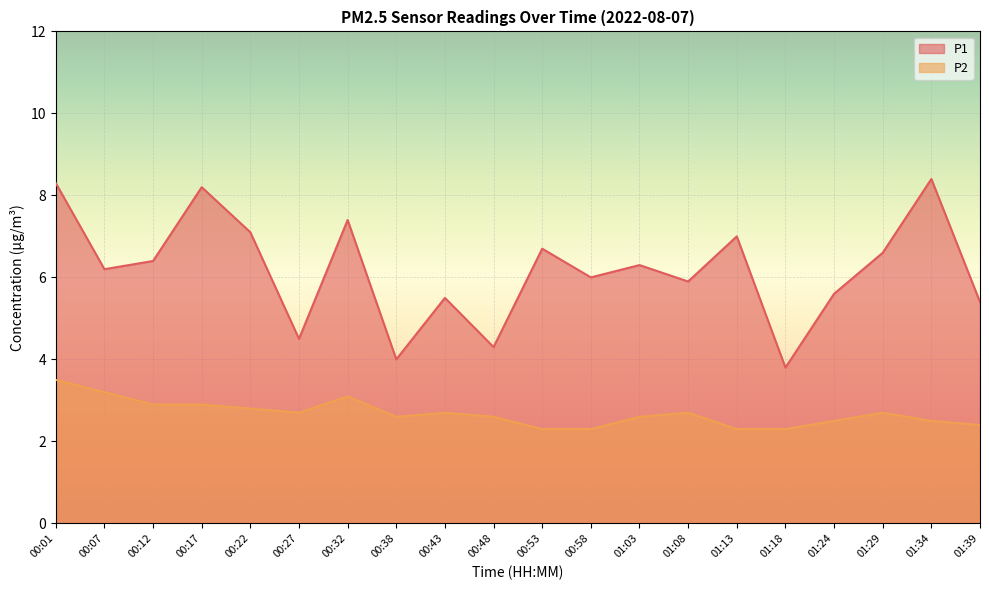

Is the value of P2 at 01:08 greater than the value of P1 at 00:38?

No